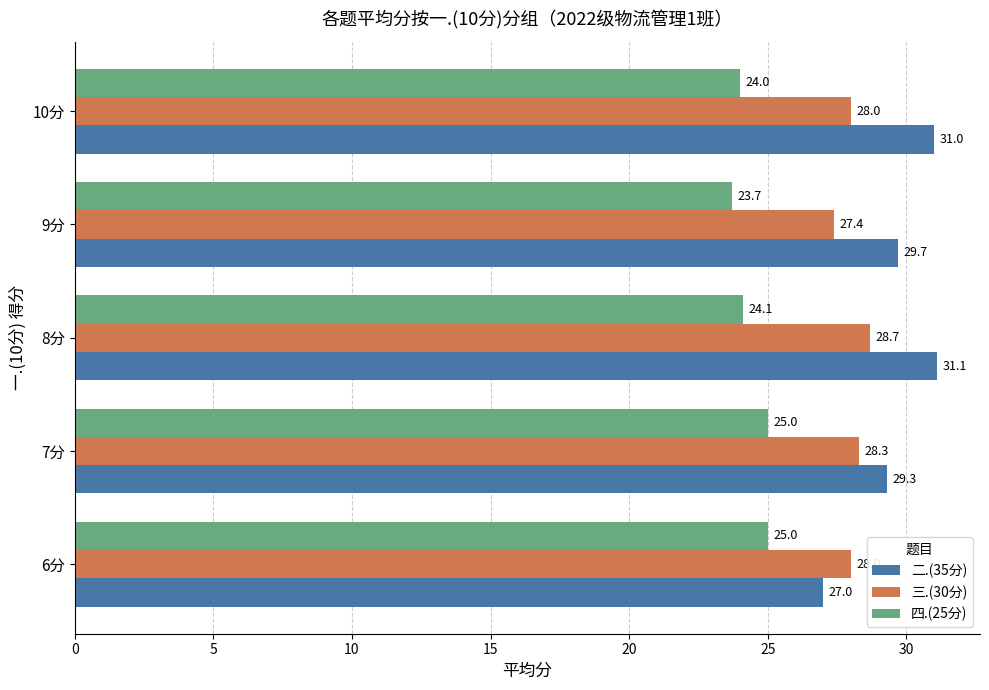

What is the difference between the maximum and second lowest values in the 二.(35分) series?

1.8